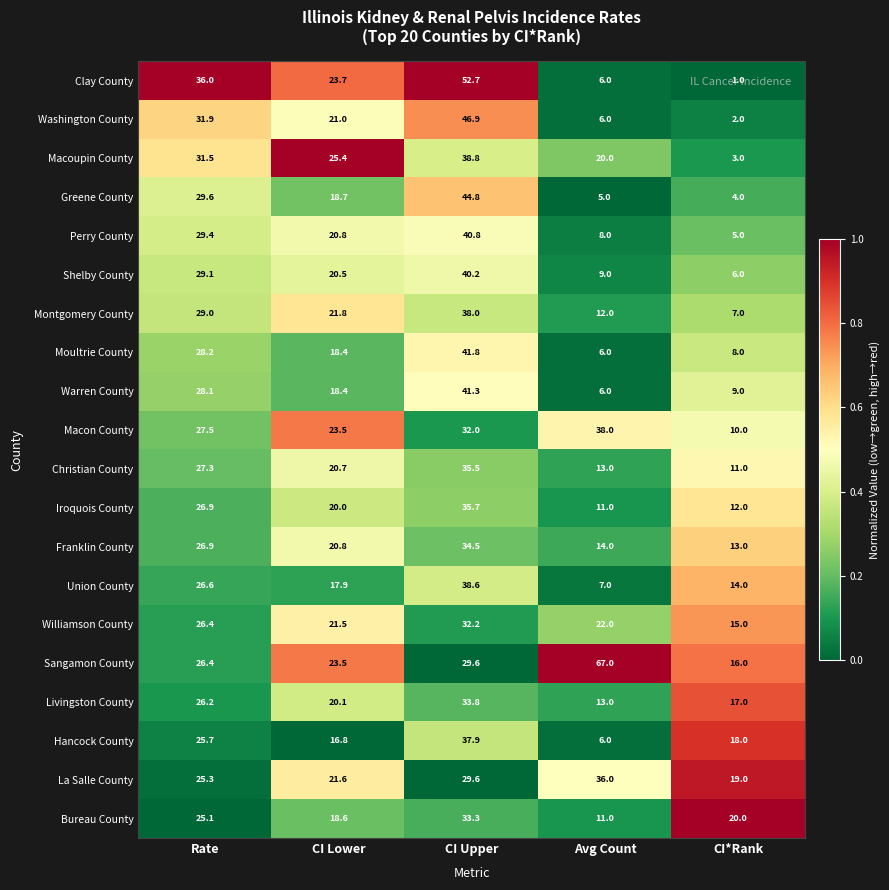

What is the difference between the maximum and minimum values in the Moultrie County series?

35.8